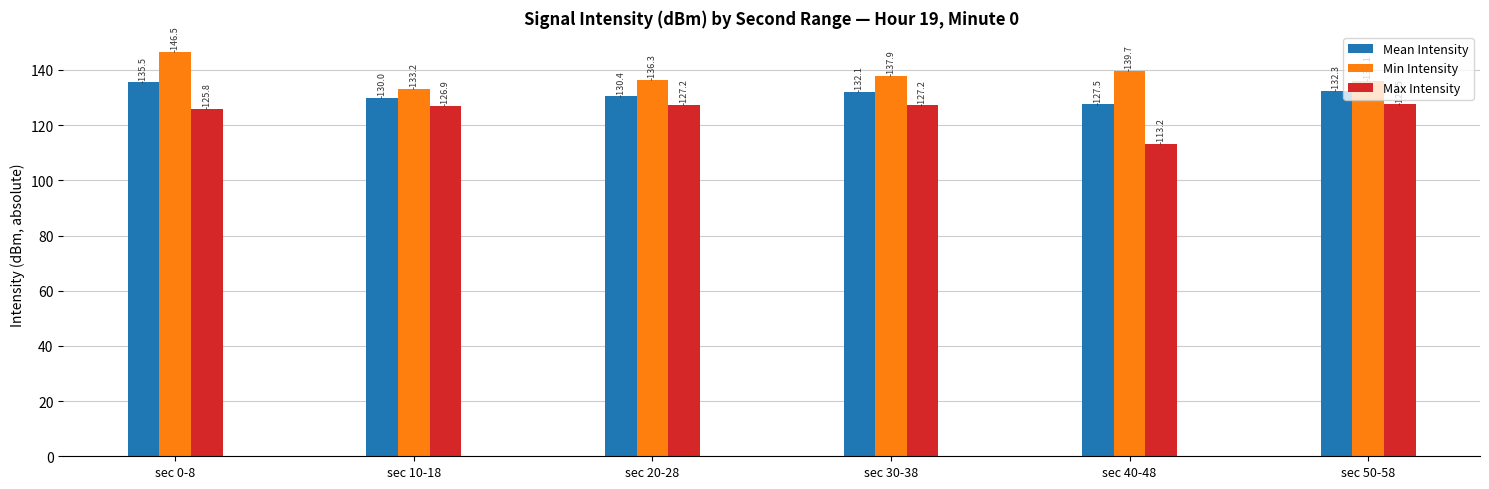

How many bars are there in each group?

3